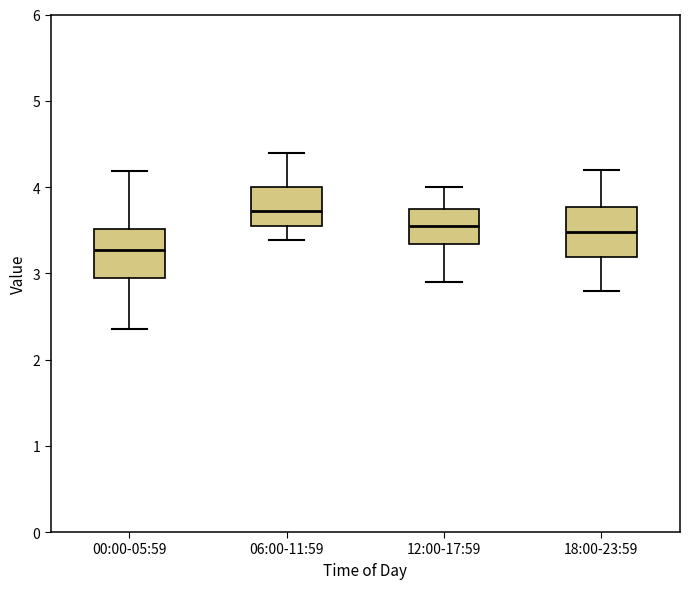

Reading left to right, transcribe this box plot: for each box, give where its median line is, the range the box spans, and where its two whiskers end, as read against the y-axis. The values are not printed on the chart, so give them approximately, as read against the axis.

00:00-05:59: median 3.3, box 2.9 to 3.5, whiskers 2.4 to 4.2
06:00-11:59: median 3.7, box 3.6 to 4.0, whiskers 3.4 to 4.4
12:00-17:59: median 3.6, box 3.3 to 3.8, whiskers 2.9 to 4.0
18:00-23:59: median 3.5, box 3.2 to 3.8, whiskers 2.8 to 4.2